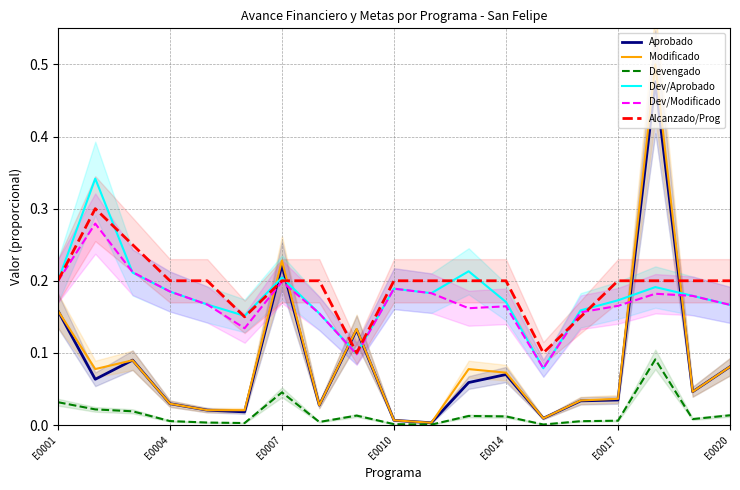

Is this an area chart (filled region under the line)?

No